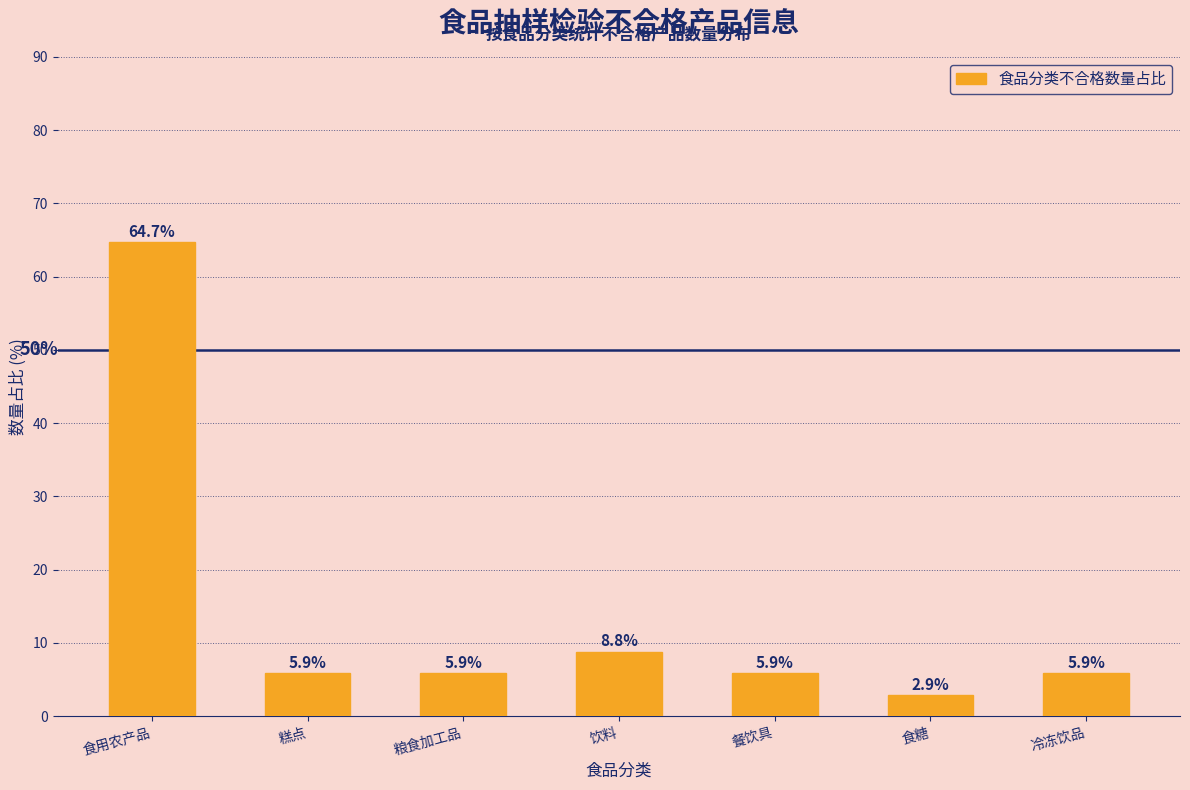

Reading left to right, what are all the values shown in this chart?

食用农产品=64.7	糕点=5.9	粮食加工品=5.9	饮料=8.8	餐饮具=5.9	食糖=2.9	冷冻饮品=5.9